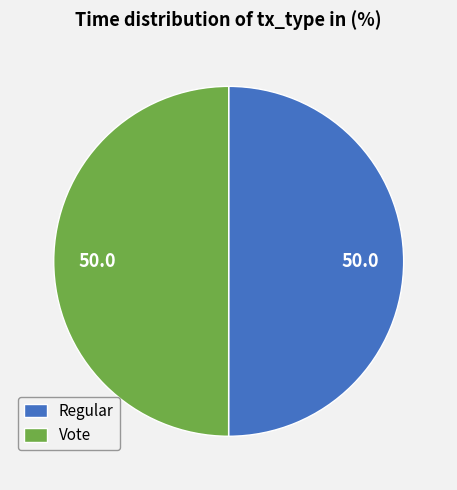

Approximately how many times larger is the value at Regular compared to Vote?

1.0